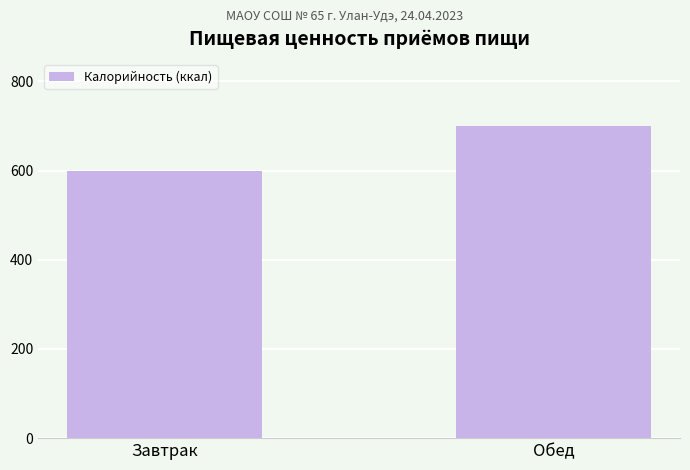

Is it true that the value at Завтрак is 599.4?

True